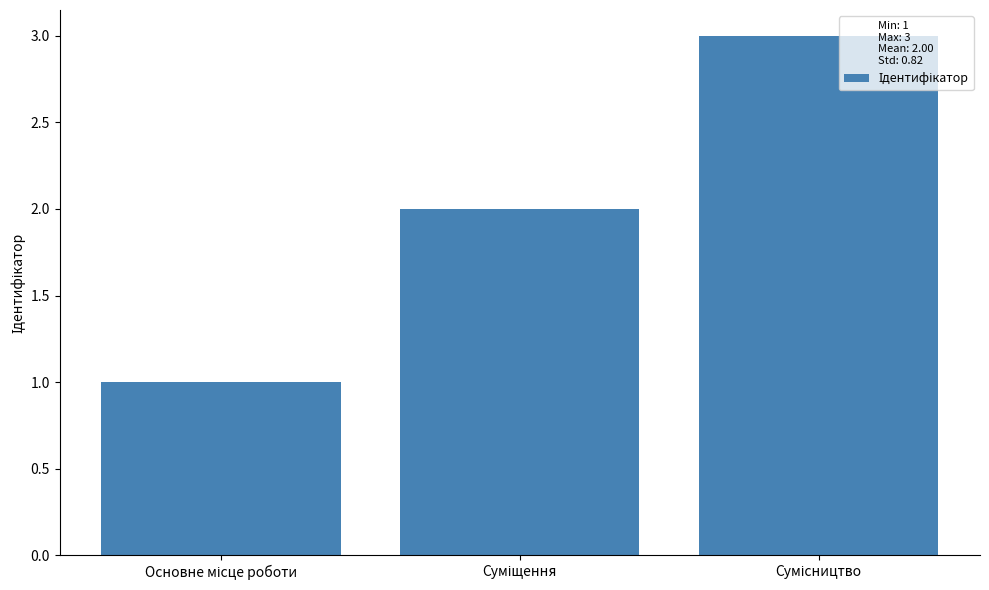

What is the sum of all values?

6